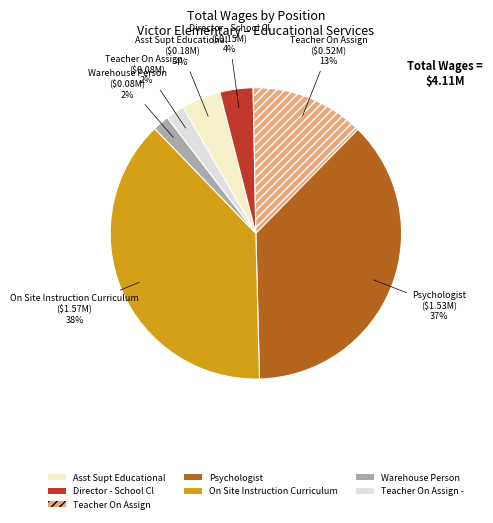

Rank the categories by value from lowest to highest.

Warehouse Person, Teacher On Assign -, Director - School Cl, Asst Supt Educational, Teacher On Assign, Psychologist, On Site Instruction Curriculum